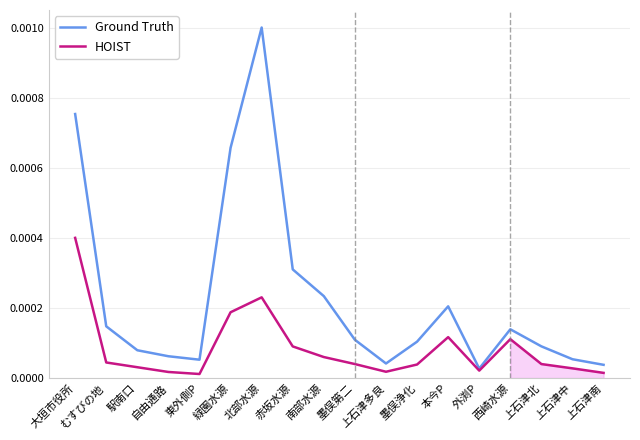

The HOIST series shows 0.0 at 東外側P. True or false?

False